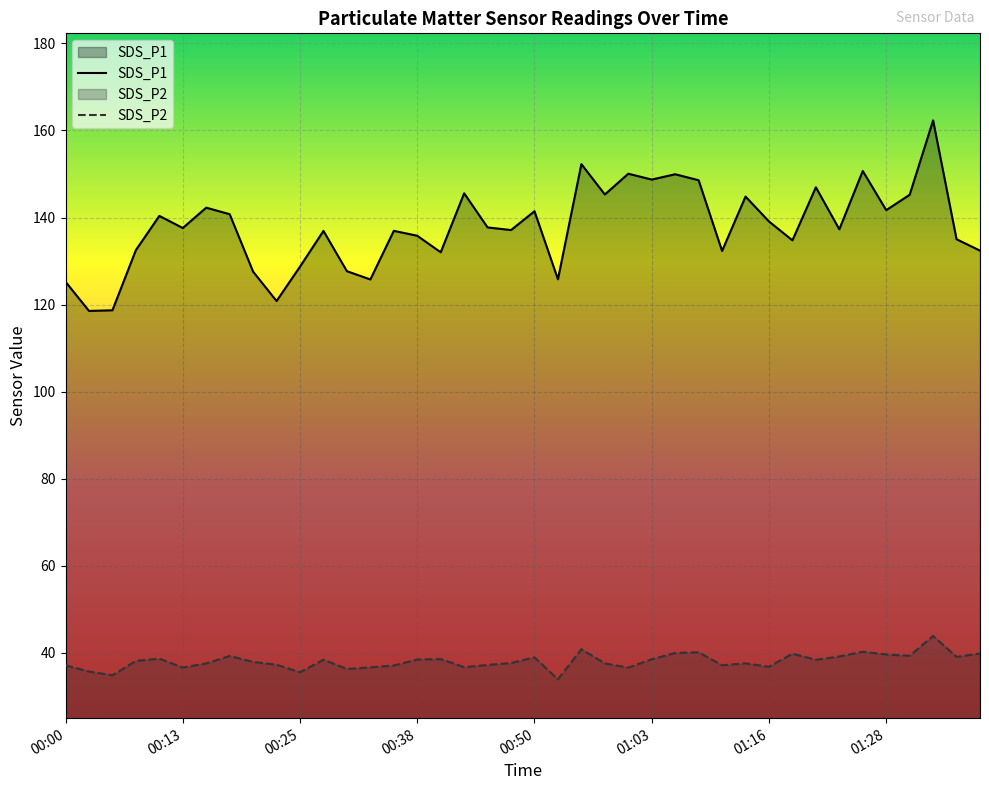

How many values in the SDS_P2 series are below 38?

20